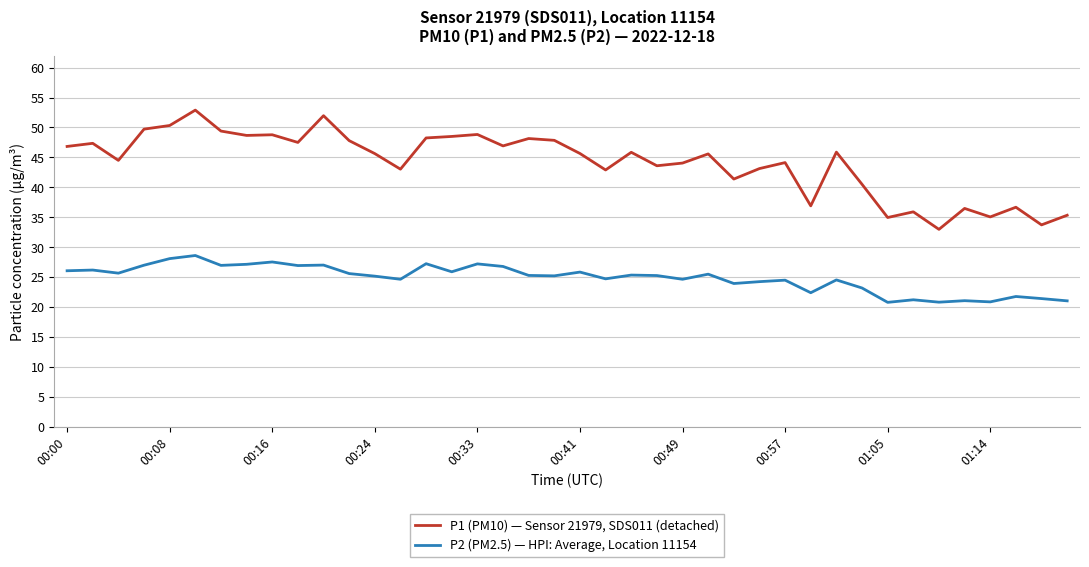

Which series has the widest spread of values?

P1 (PM10) — Sensor 21979, SDS011 (detached)